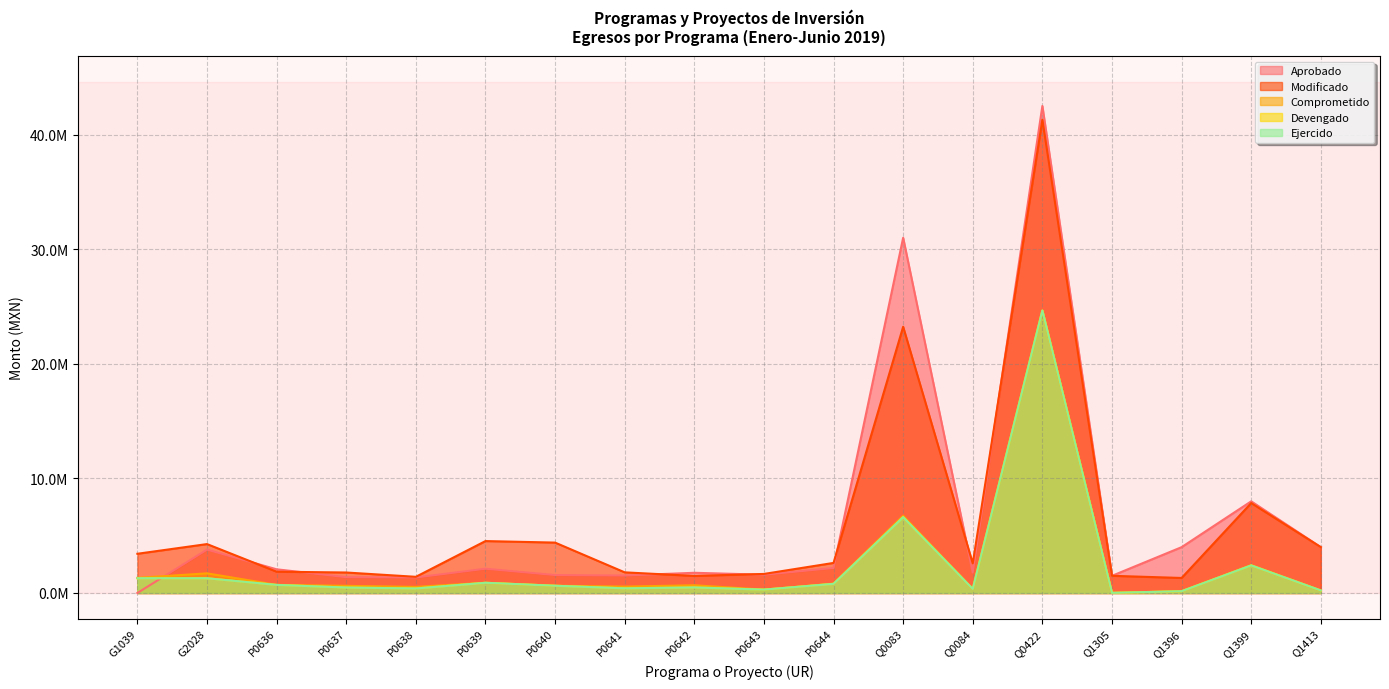

How many values in the Modificado series exceed 2624214?

9